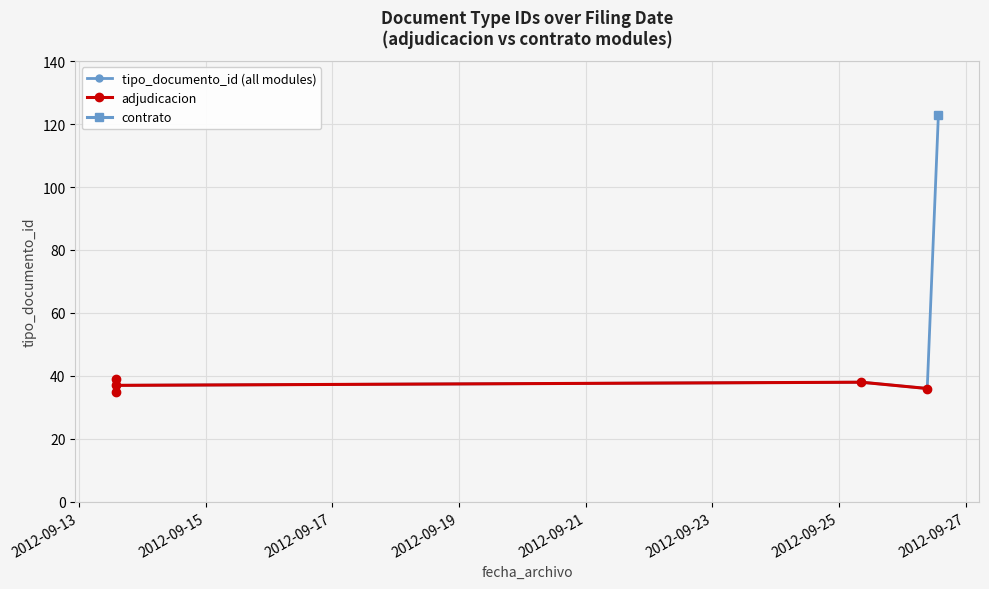

What is the label of the 2nd point from the left?

2012-09-25 08:30:28